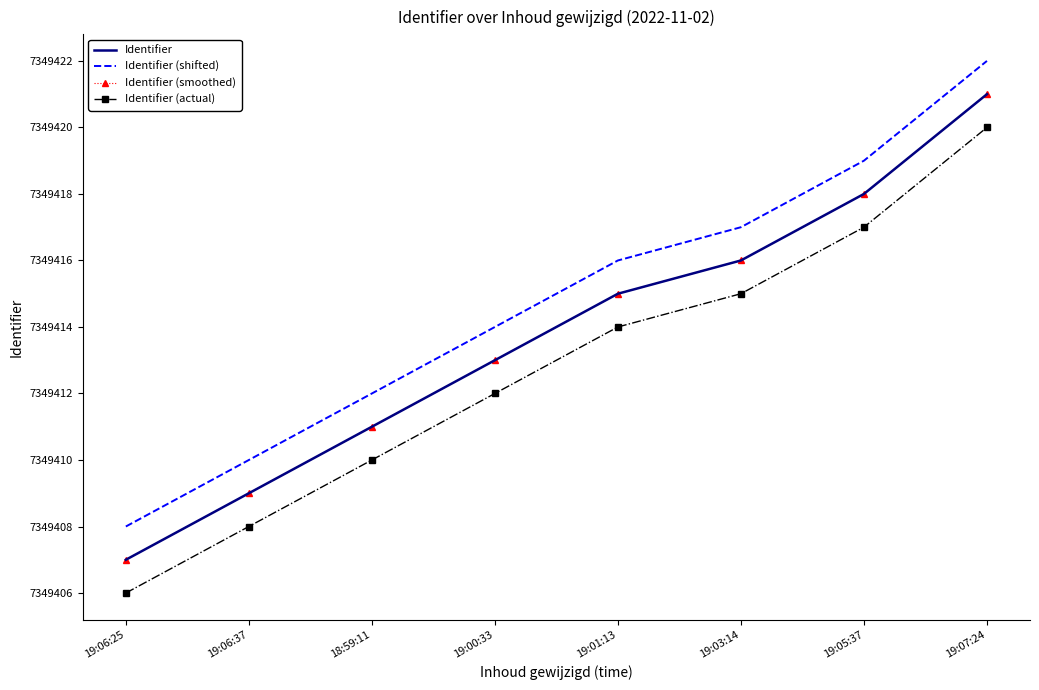

How many Identifier (shifted) values are between 7349412 and 7349419?

5